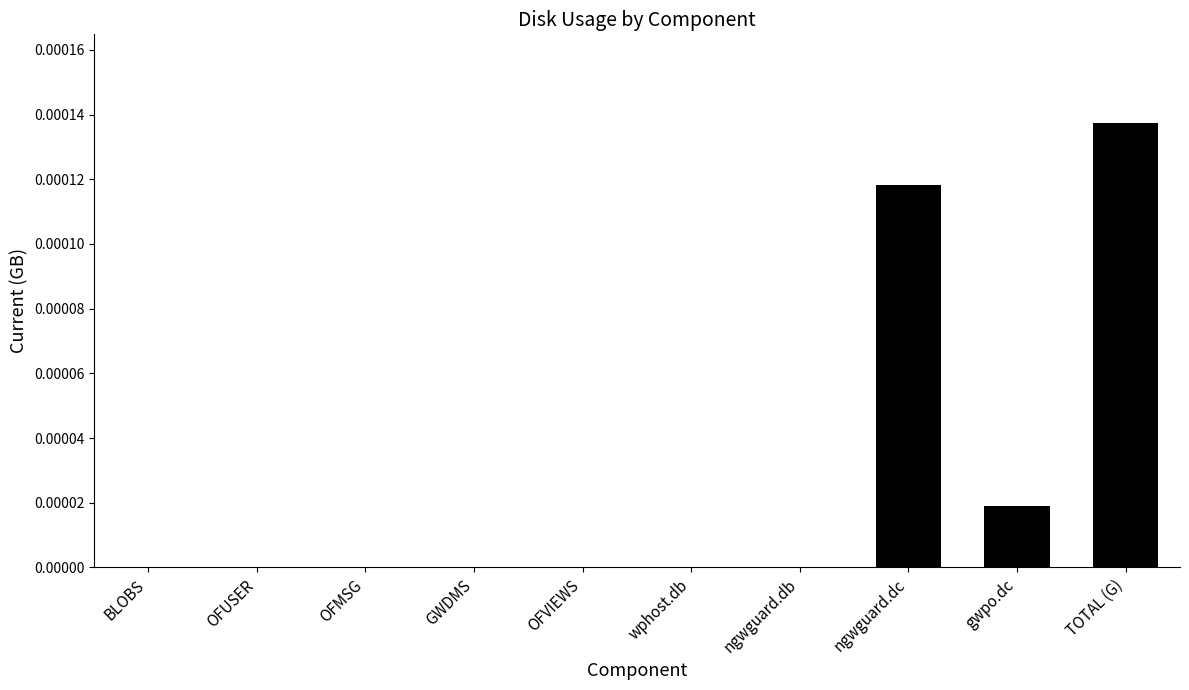

Does the chart contain stacked bars?

No